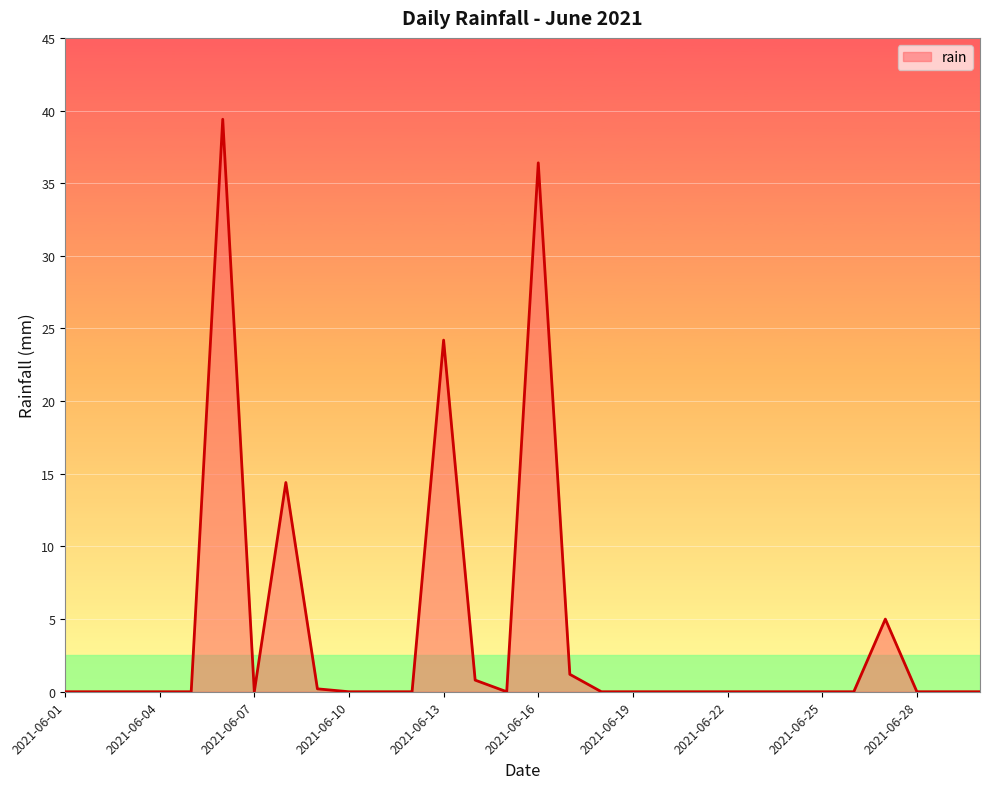

True or false: there are more than 1 points higher than both neighbors.

True